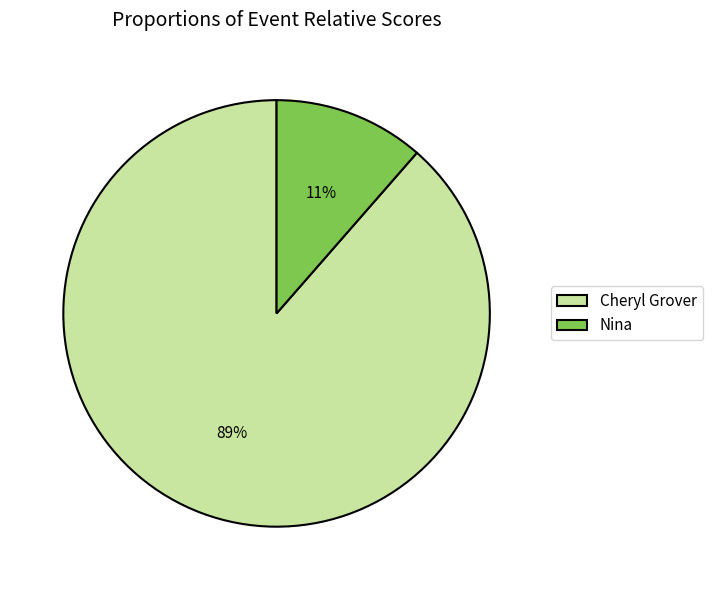

Approximately how many times larger is the value at Nina compared to Cheryl Grover?

0.1